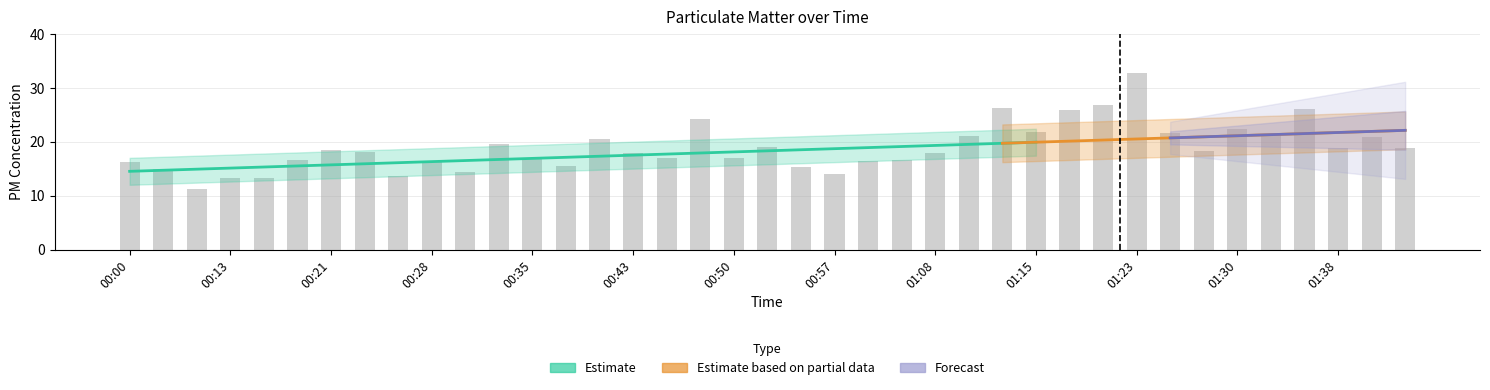

At which label is the value closest to 21?

01:40